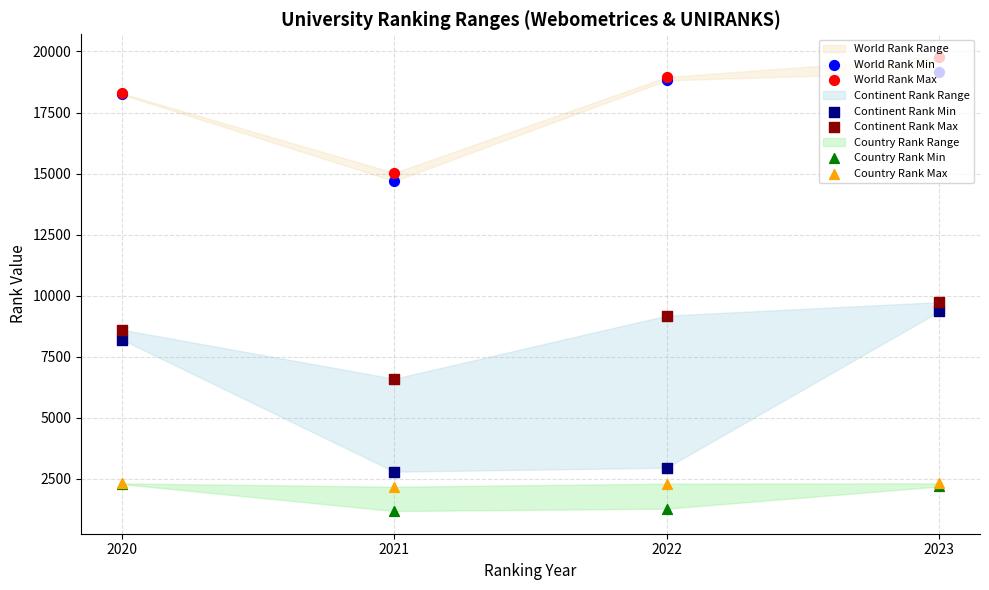

What is the total value across all series at 2020?

57920